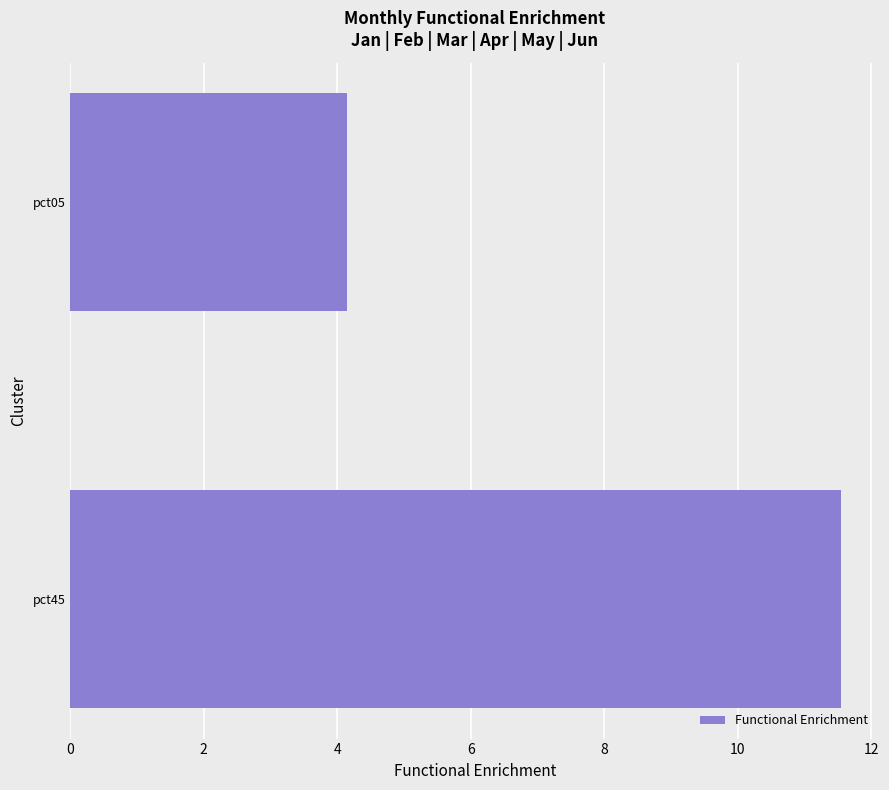

What is the average value?

7.8